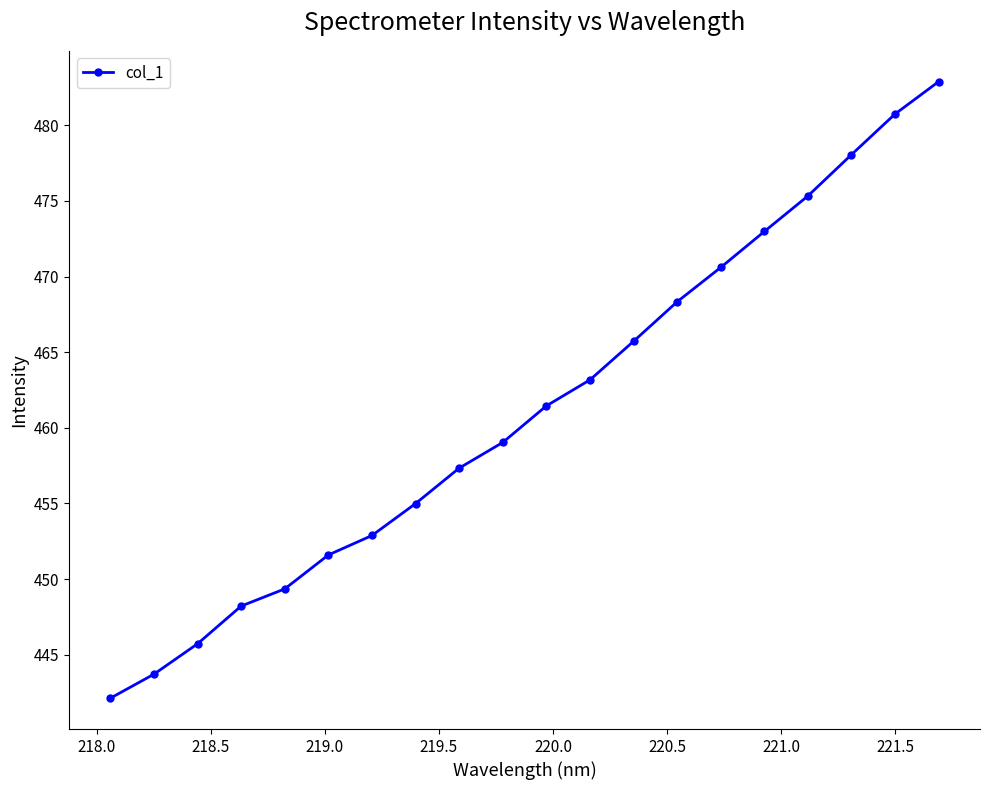

Does the chart have visible grid lines?

No